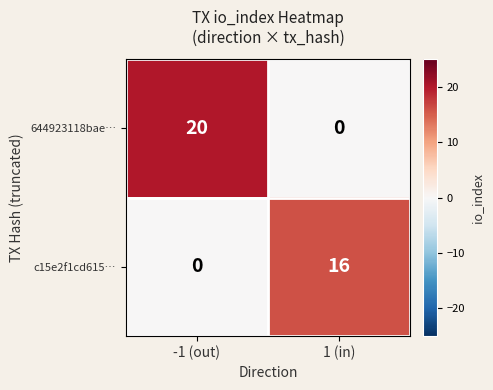

Which series changed the most between -1 (out) and 1 (in)?

644923118bae…